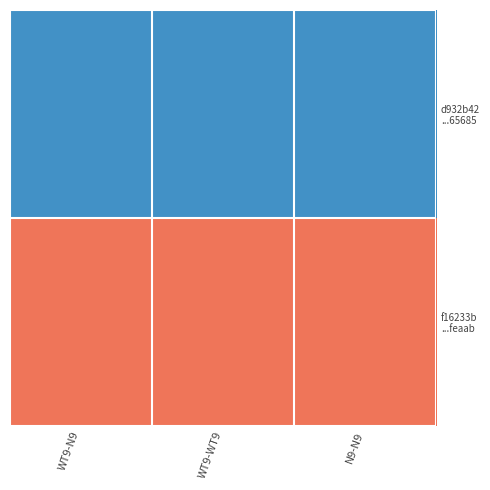

At which category is the sum across all series the highest?

WT9-N9